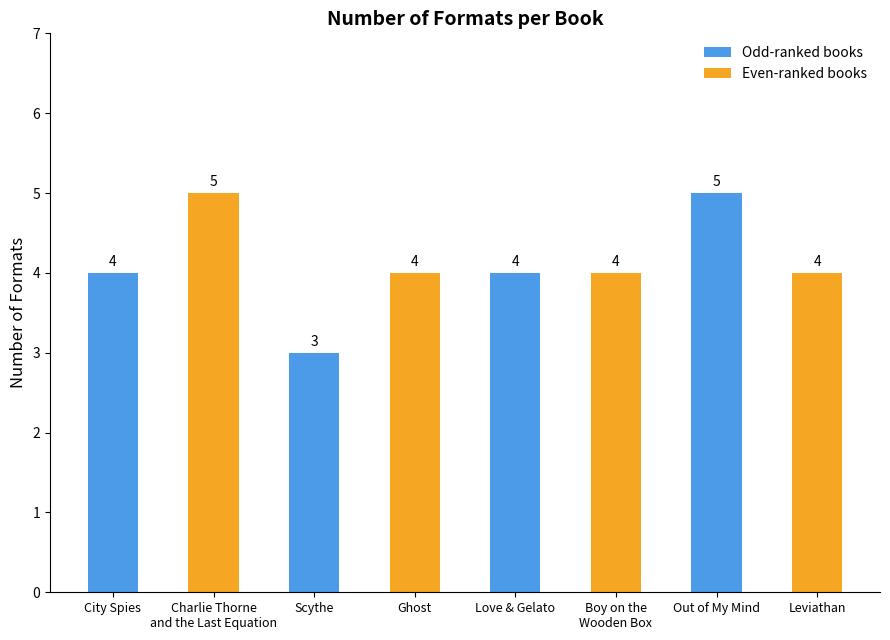

What is the greatest value displayed?

5